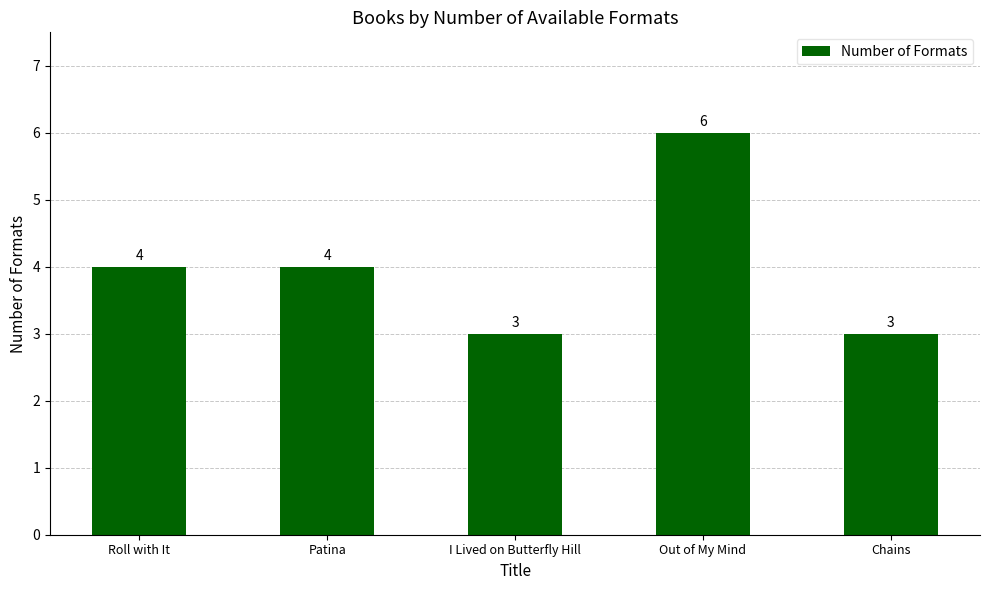

What is the average value?

4